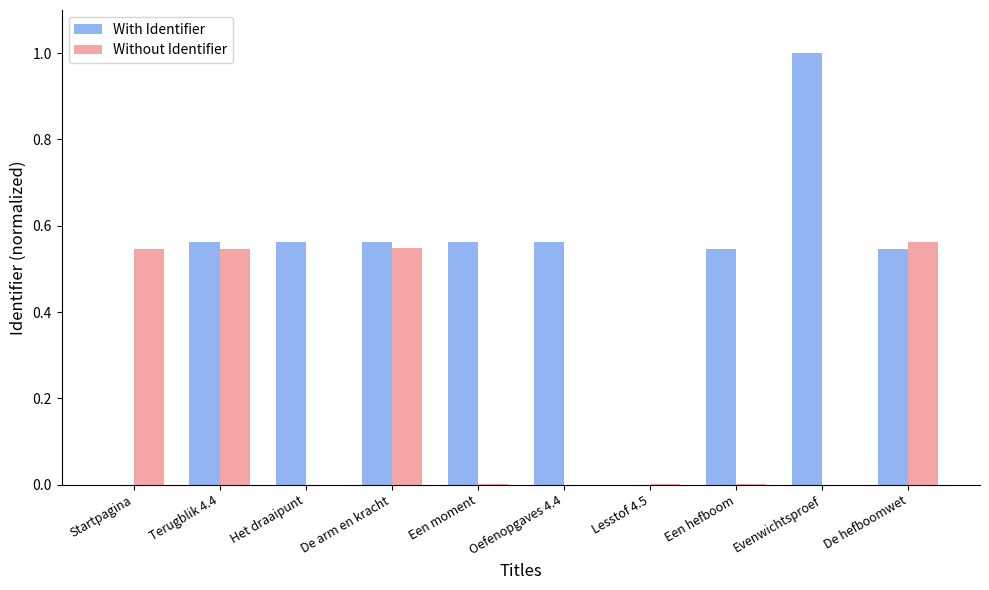

At which category does the chart reach its peak across all series?

Evenwichtsproef